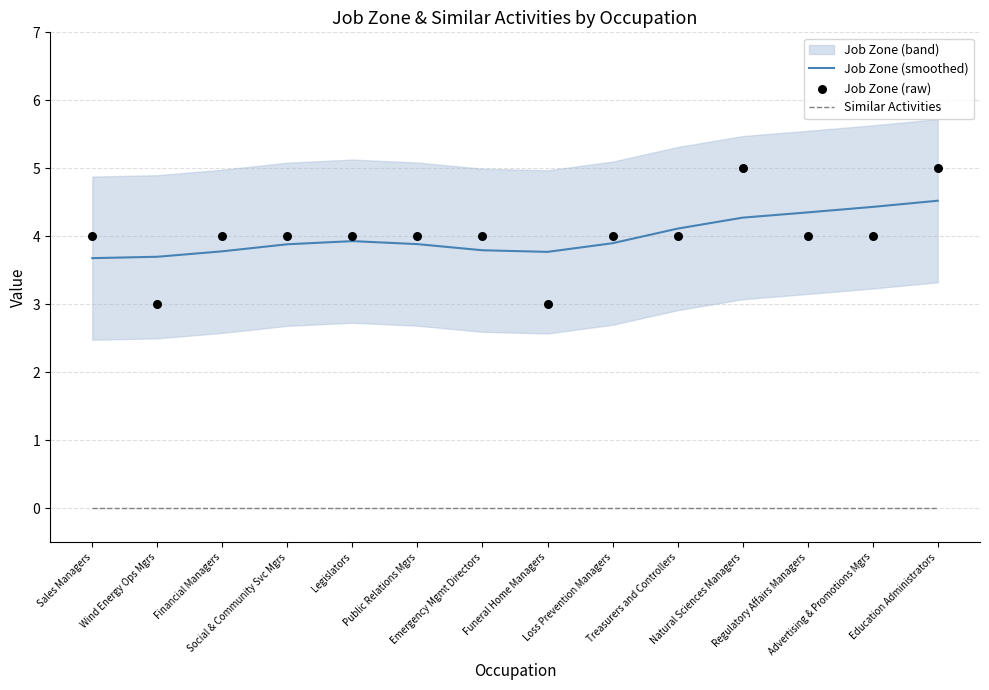

True or false: Similar Activities and Job Zone (smoothed) intersect in this chart.

False